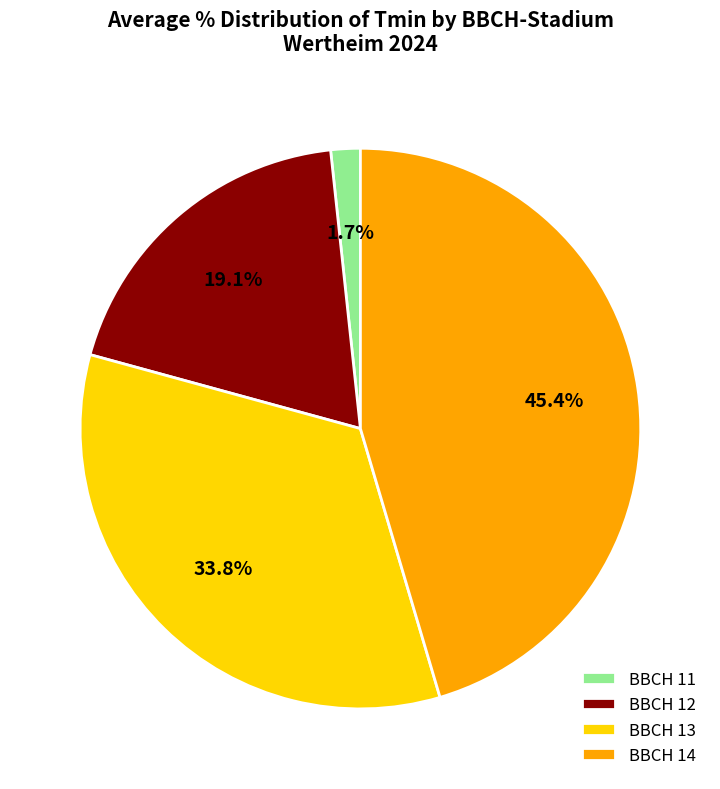

How many slices are in this pie chart?

4